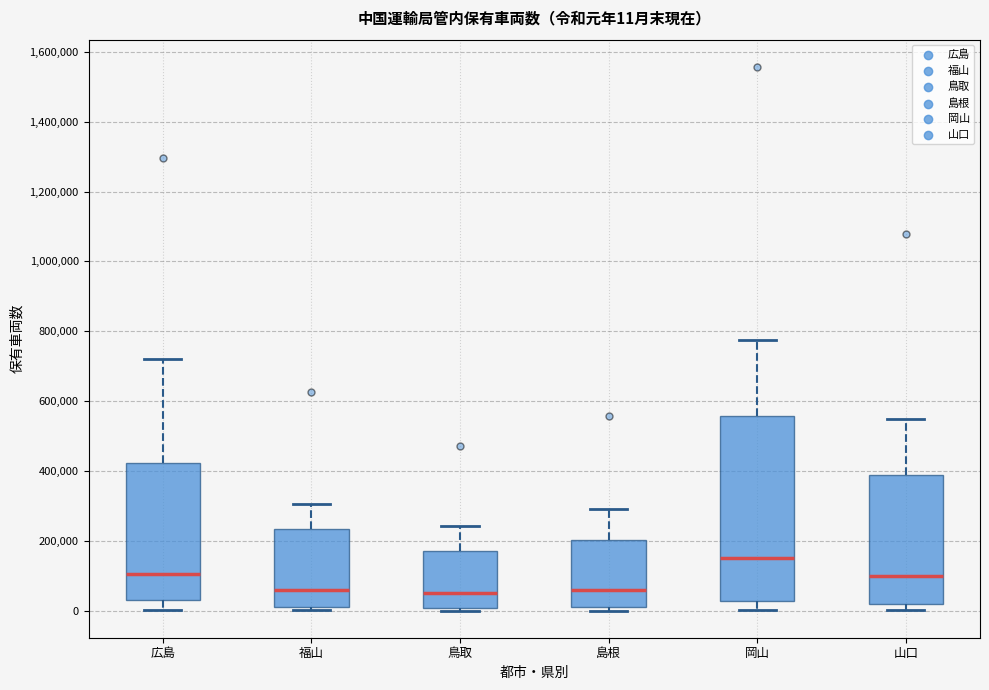

Which box is the tallest, from its lower edge to its upper edge?

岡山